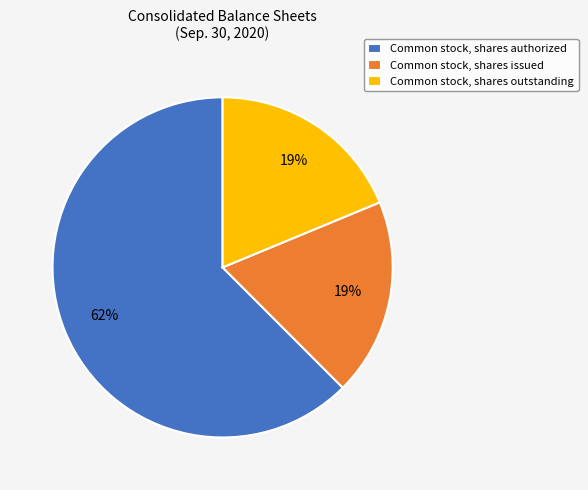

Approximately how many times larger is the value at Common stock, shares outstanding compared to Common stock, shares issued?

1.0